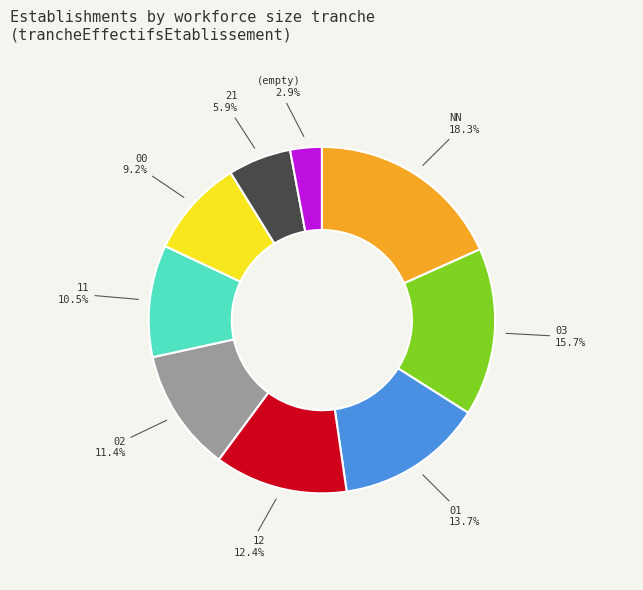

Rank the categories by value from lowest to highest.

(empty), 21, 00, 11, 02, 12, 01, 03, NN